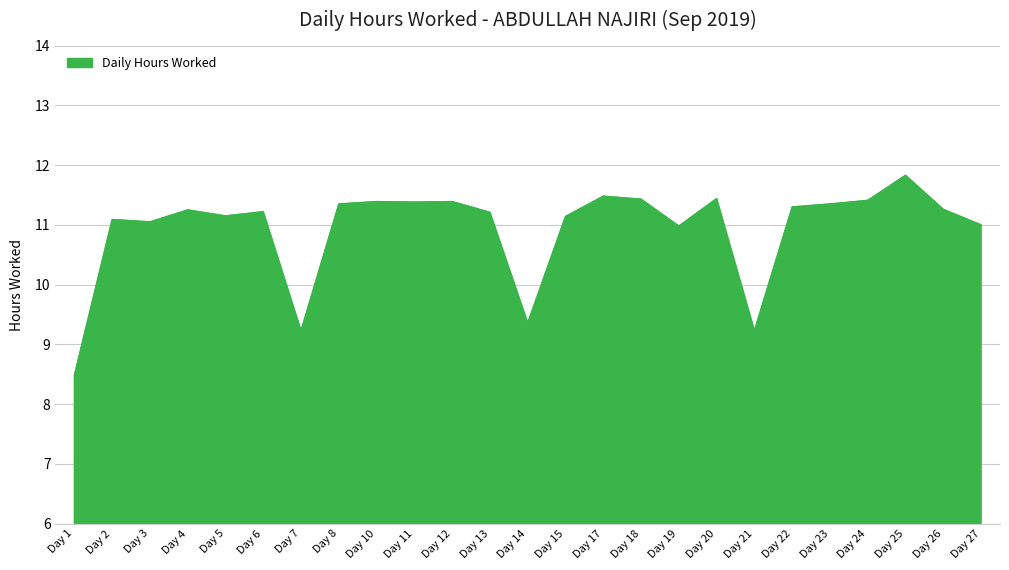

Which category has the highest value across all series?

Day 25